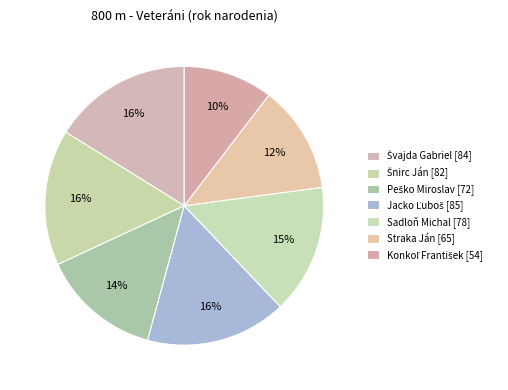

Count the number of slices in the pie.

7